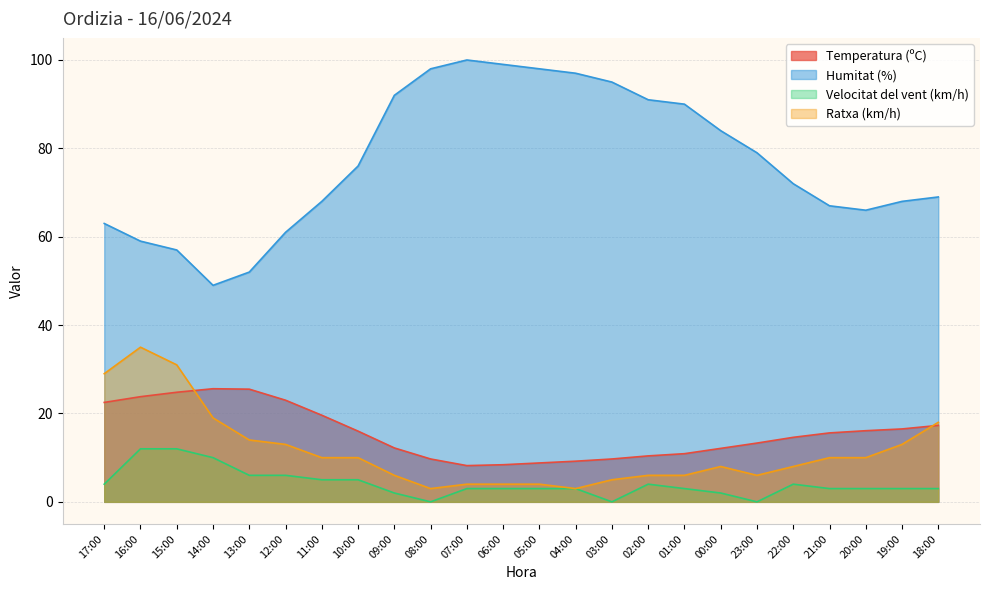

Is the value of Humitat (%) at 16:00 greater than the value of Ratxa (km/h) at 21:00?

Yes